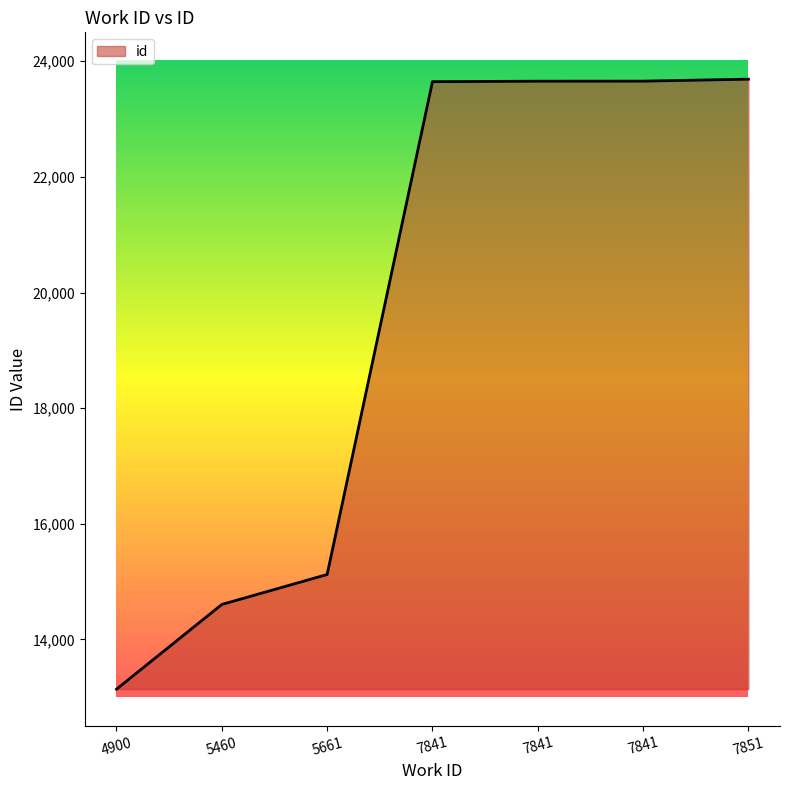

Count the number of data series in this chart.

1